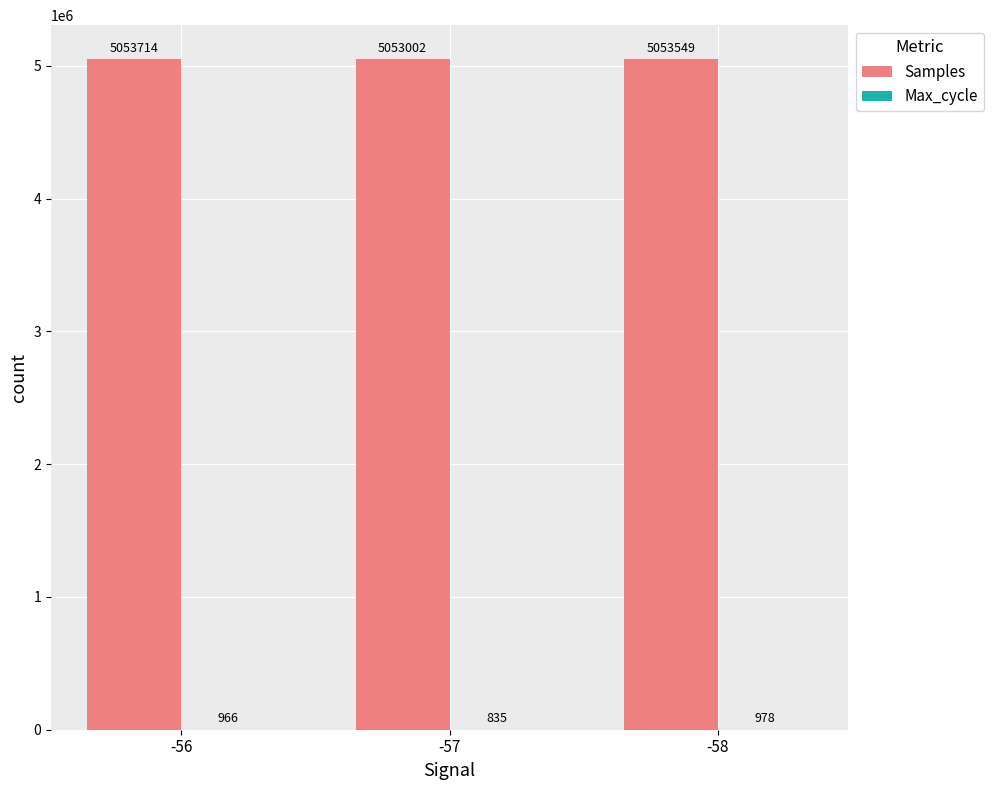

How many data points does each series have?

3